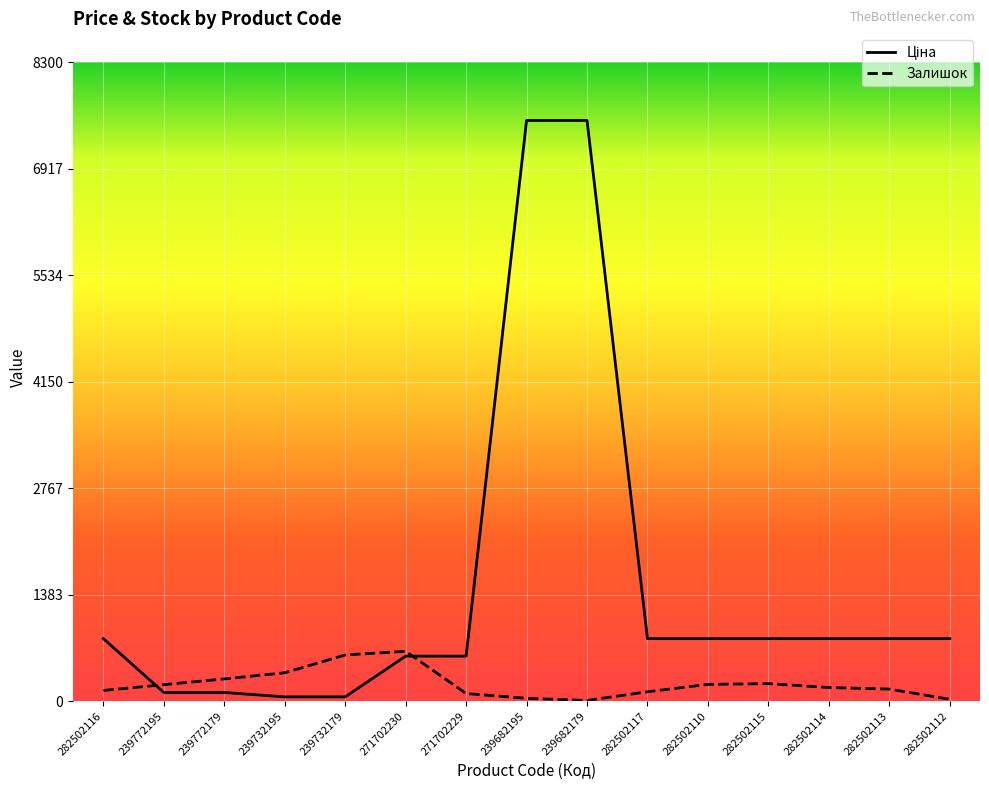

What is the difference between the maximum and minimum values in the Залишок series?

639.0